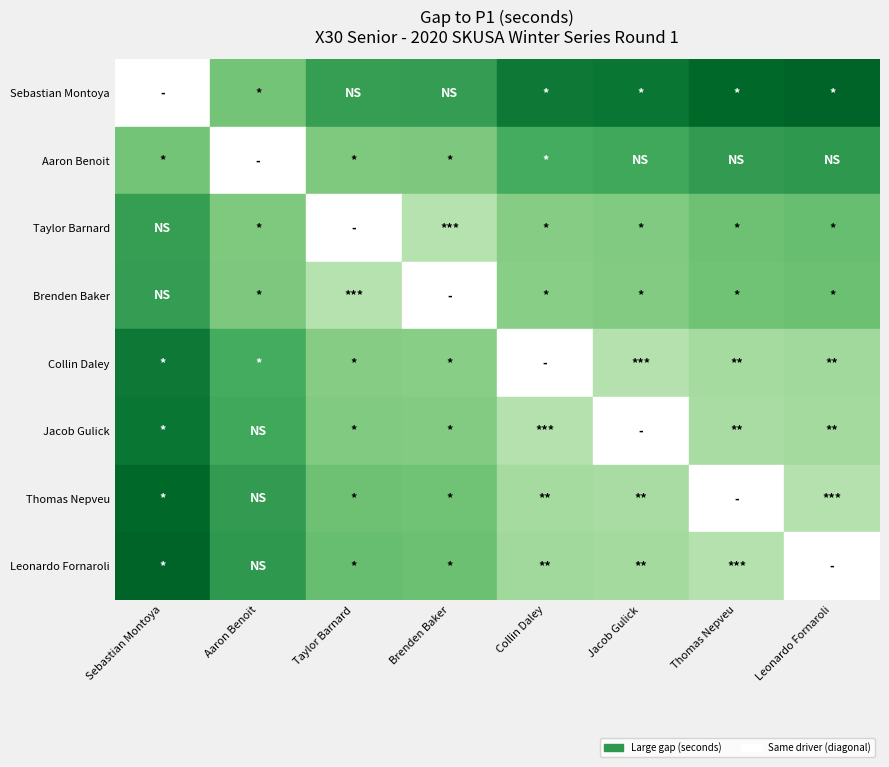

The Sebastian Montoya series shows 0.1 at Aaron Benoit. True or false?

False